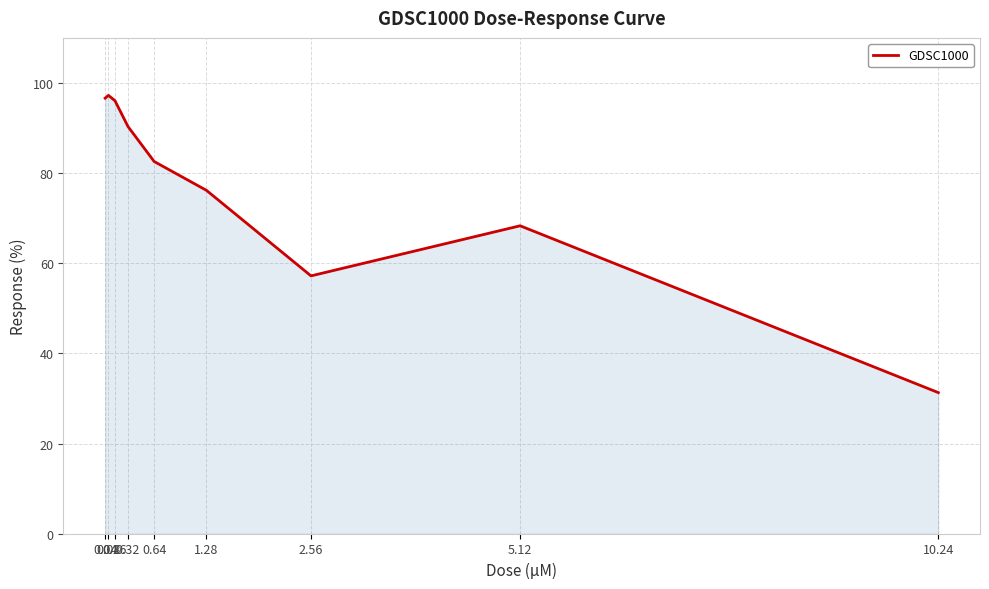

What is the greatest value displayed?

97.2